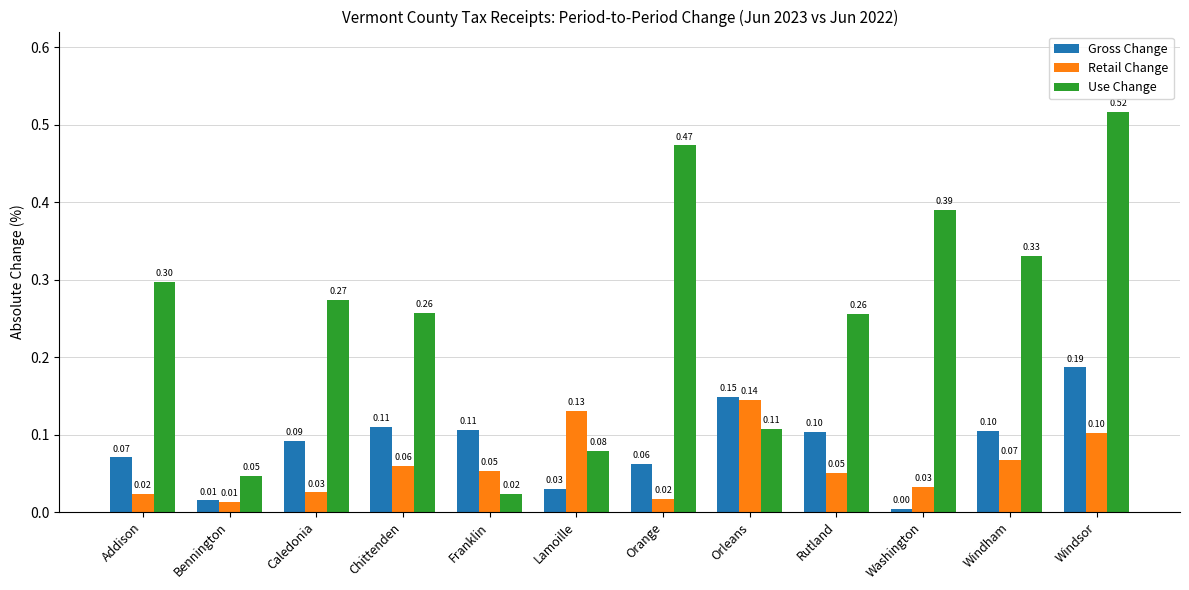

Which category has the lowest value in the Gross Change series?

Washington